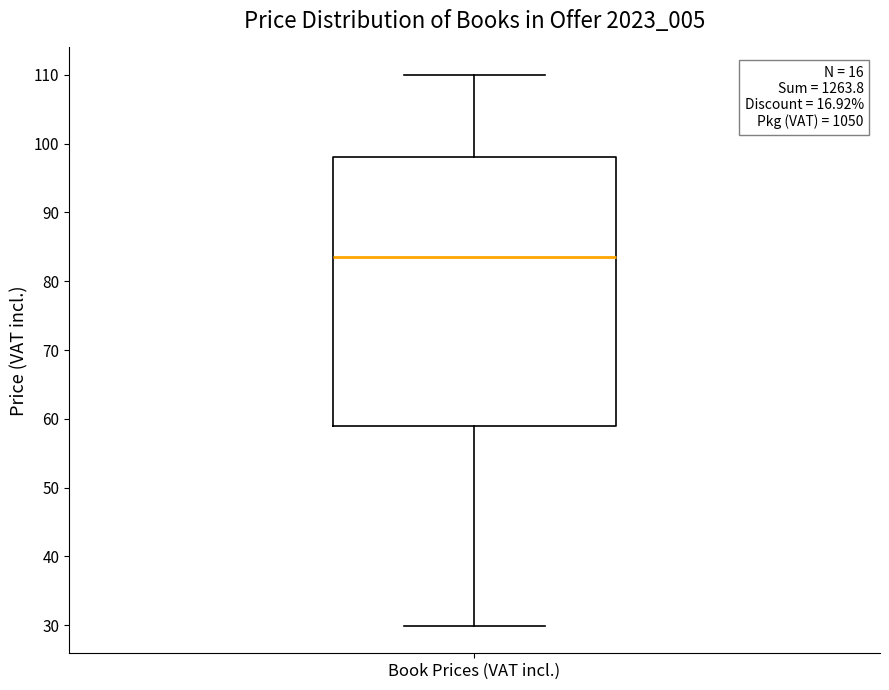

Where does the upper whisker of the box for Book Prices (VAT incl.) end on the y-axis? The values are not printed on the chart, so give them approximately, as read against the axis.

110